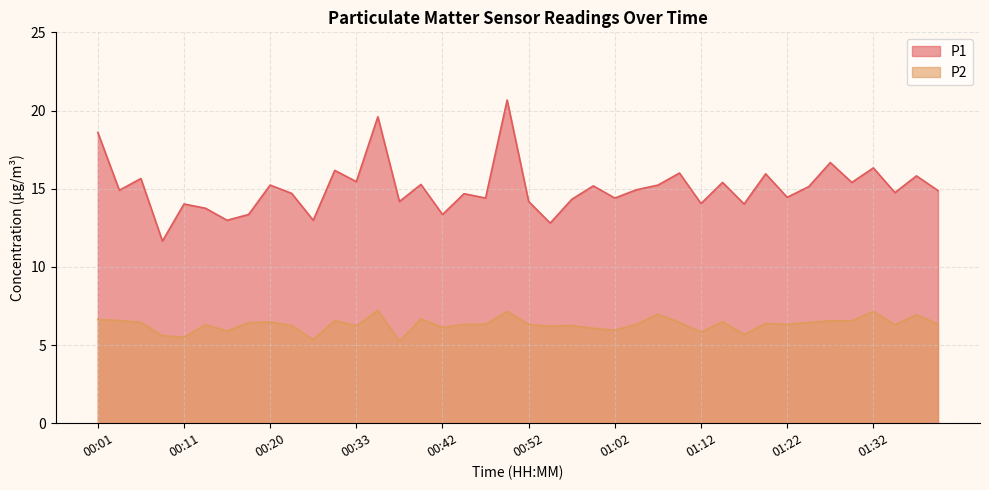

Is the value of P1 at 00:52 greater than the value of P2 at 00:08?

Yes